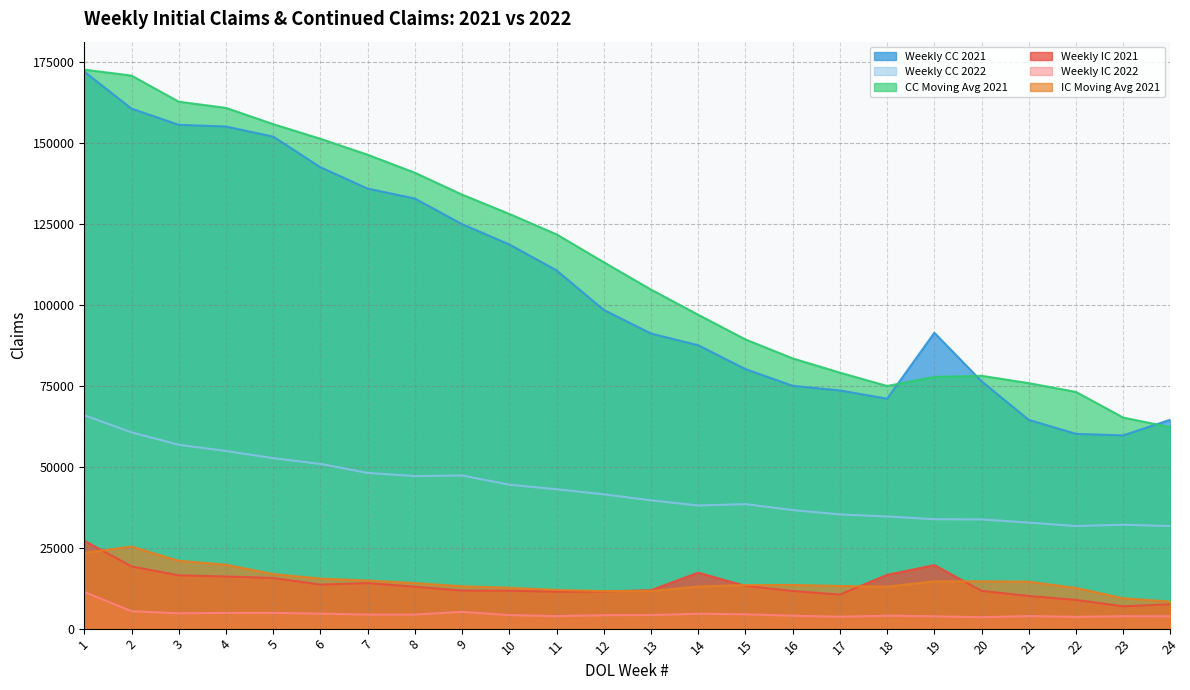

True or false: Weekly IC 2022 and IC Moving Avg 2021 cross at least once.

False